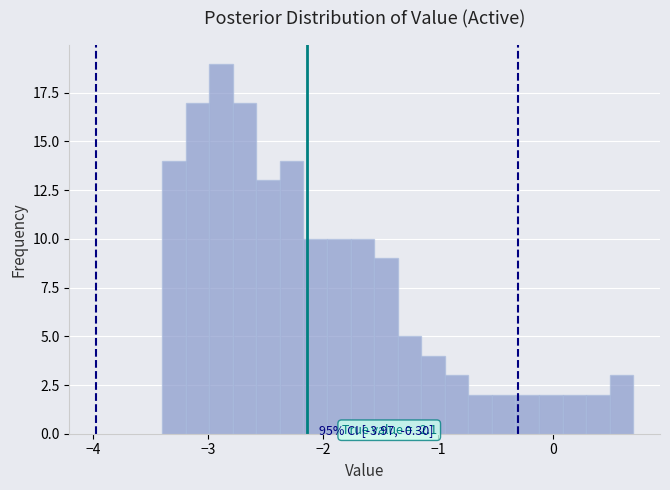

Around what value on the x-axis is the tallest bar? Give the approximate position of its centre, as read against the axis.

-2.9